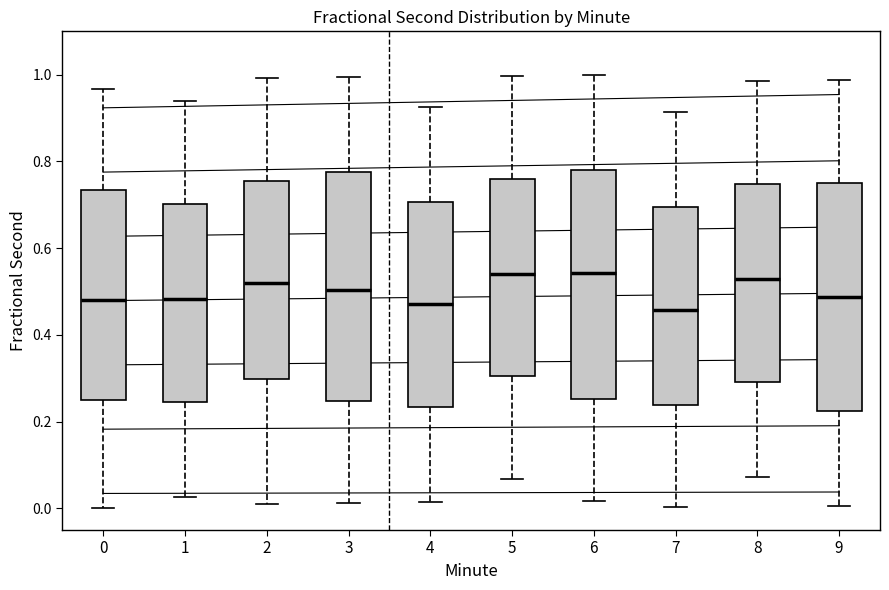

Reading left to right, read every box against the y-axis: the position of its median line, the range the box covers, and the ends of its whiskers. The values are not printed on the chart, so give them approximately, as read against the axis.

0: median 0.48, box 0.24 to 0.74, whiskers 0.00 to 0.96
1: median 0.48, box 0.24 to 0.70, whiskers 0.02 to 0.94
2: median 0.52, box 0.30 to 0.76, whiskers 0.00 to 1.00
3: median 0.50, box 0.24 to 0.78, whiskers 0.02 to 1.00
4: median 0.48, box 0.24 to 0.70, whiskers 0.02 to 0.92
5: median 0.54, box 0.30 to 0.76, whiskers 0.06 to 1.00
6: median 0.54, box 0.26 to 0.78, whiskers 0.02 to 1.00
7: median 0.46, box 0.24 to 0.70, whiskers 0.00 to 0.92
8: median 0.52, box 0.30 to 0.74, whiskers 0.08 to 0.98
9: median 0.48, box 0.22 to 0.76, whiskers 0.00 to 0.98